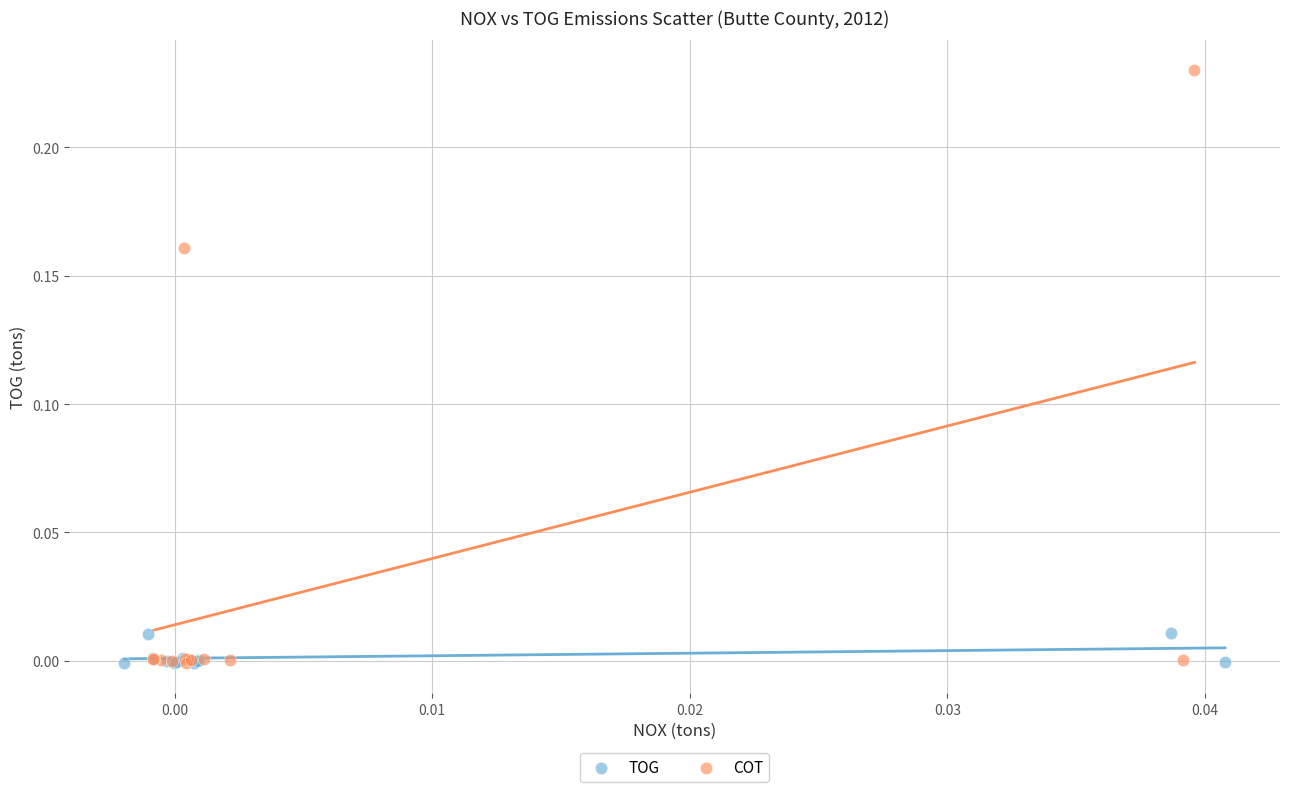

What are all the series names shown in the legend?

TOG, COT